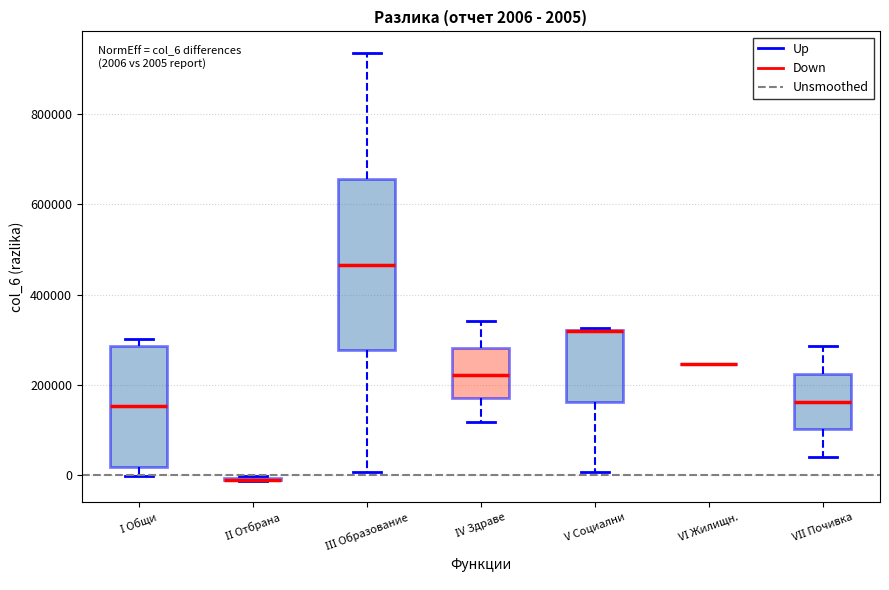

Comparing the boxes themselves (not the whiskers), which one is the tallest?

ІІІ Образование